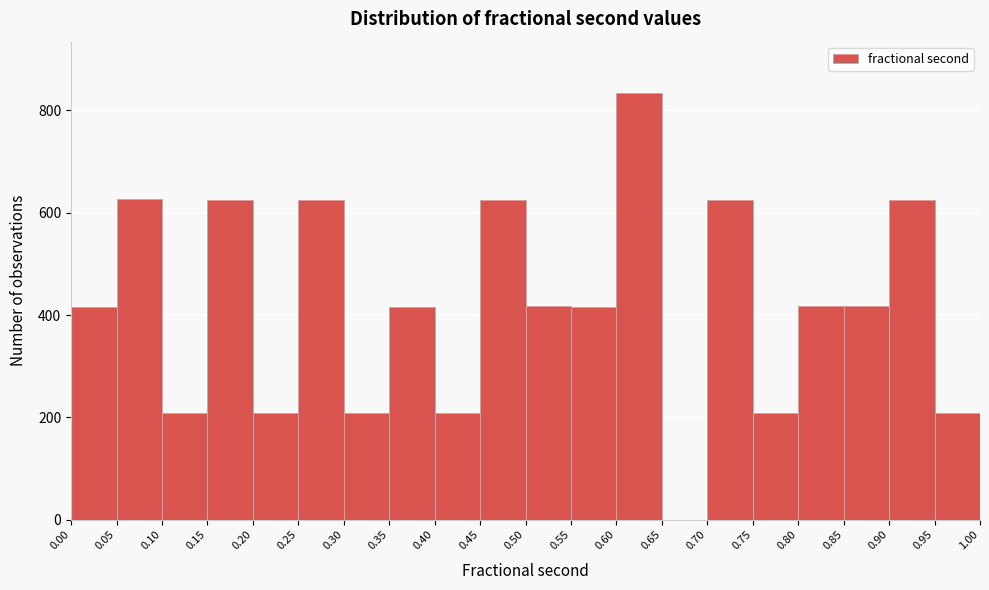

Reading left to right, transcribe this chart: for each bar, give the range it covers on the x-axis and its height. The values are not printed on the chart, so give them approximately, as read against the axis.

0.00 to 0.05: 420
0.05 to 0.10: 620
0.10 to 0.15: 200
0.15 to 0.20: 620
0.20 to 0.25: 200
0.25 to 0.30: 620
0.30 to 0.35: 200
0.35 to 0.40: 420
0.40 to 0.45: 200
0.45 to 0.50: 620
0.50 to 0.55: 420
0.55 to 0.60: 420
0.60 to 0.65: 840
0.65 to 0.70: 0
0.70 to 0.75: 620
0.75 to 0.80: 200
0.80 to 0.85: 420
0.85 to 0.90: 420
0.90 to 0.95: 620
0.95 to 1.00: 200